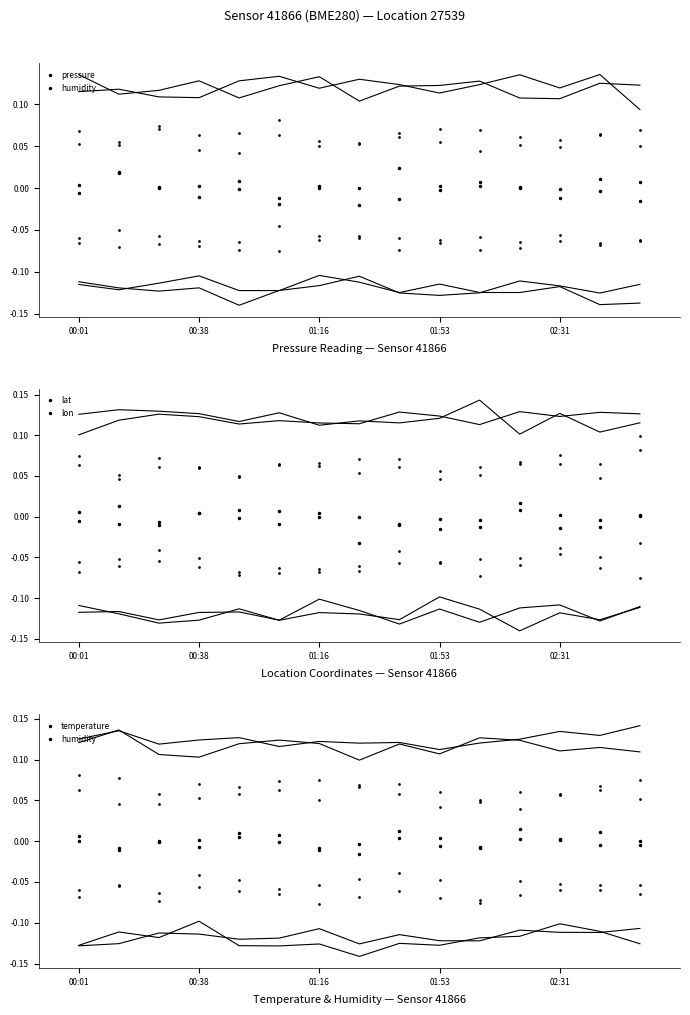

At 01:16, list the series in order from smallest to largest.

humidity, temperature, lon, pressure, lat